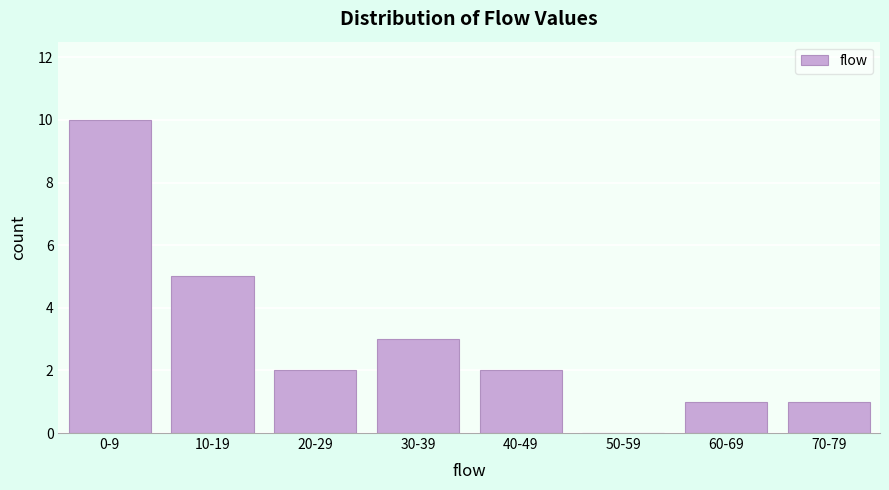

Reading left to right, transcribe all the data shown in this chart.

0-9=10	10-19=5	20-29=2	30-39=3	40-49=2	50-59=0	60-69=1	70-79=1